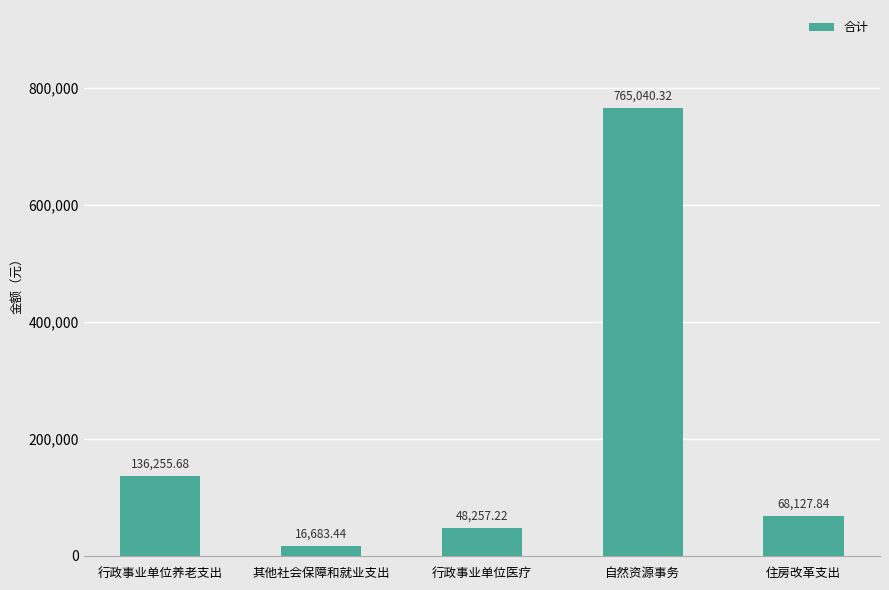

What is the difference between the maximum and second lowest values?

716783.1